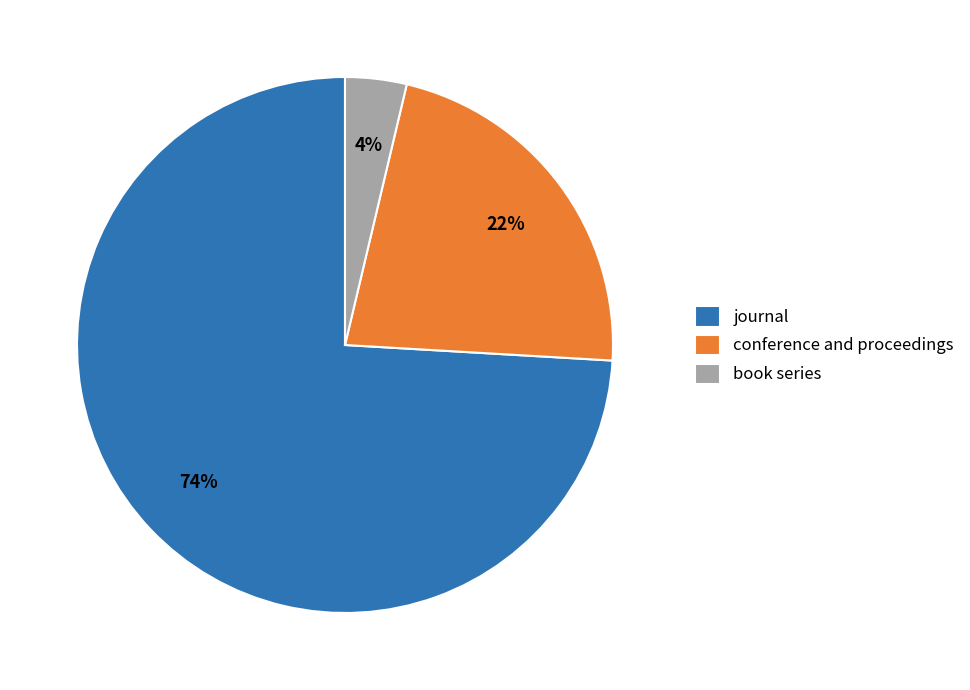

What is the ratio of the value at book series to the value at conference and proceedings?

0.2